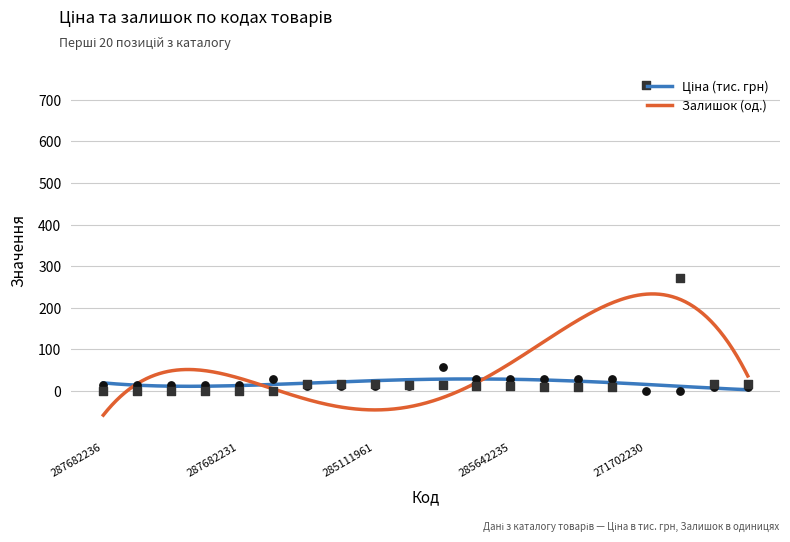

What is the total value across all series at 287682234?

15.1